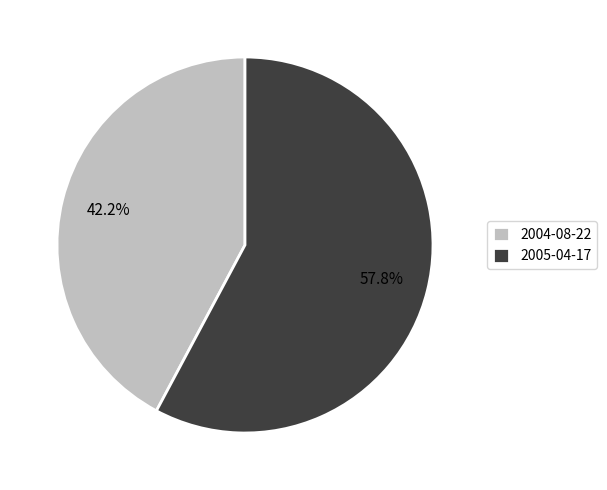

What percentage is the 2005-04-17 slice, to the nearest percent?

58%